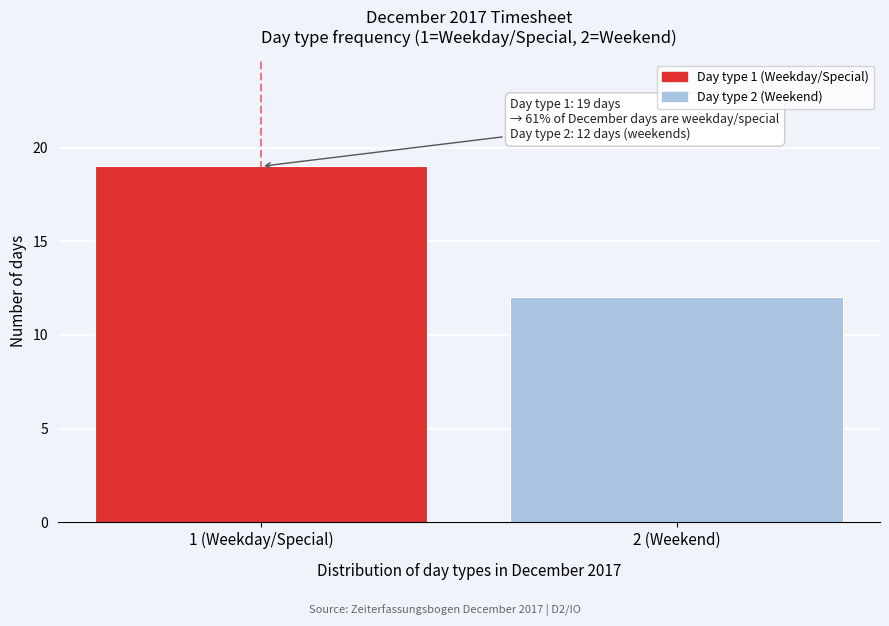

Reading right to left, transcribe all the data shown in this chart.

12	19